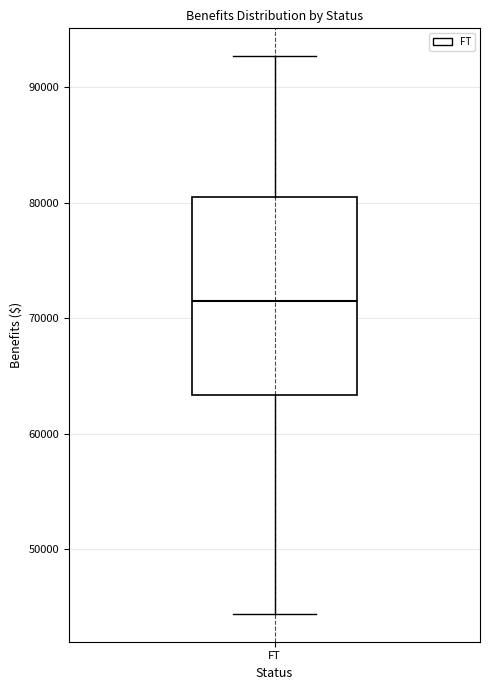

Read this box plot against the y-axis: the position of the median line, the range covered by the box, and the ends of both whiskers. The values are not printed on the chart, so give them approximately, as read against the axis.

median 71000, box 63000 to 81000, whiskers 44000 to 93000